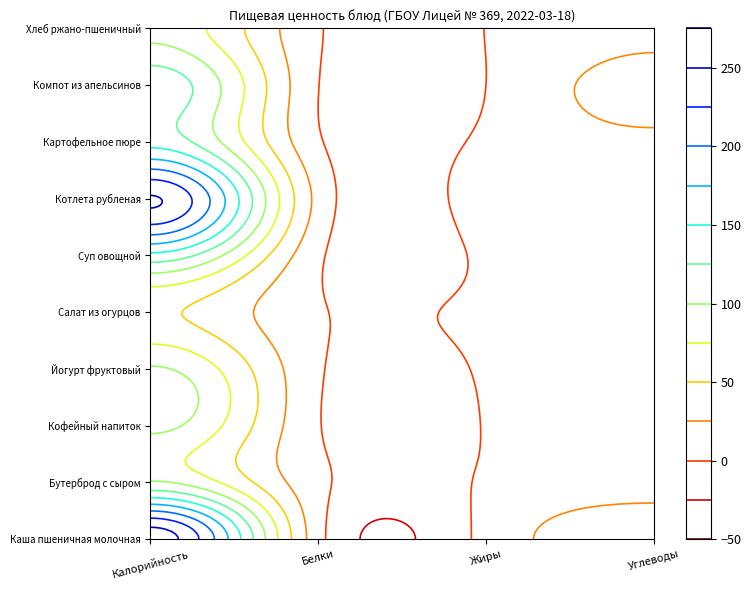

How many data points in Каша пшеничная молочная are less than 41?

2